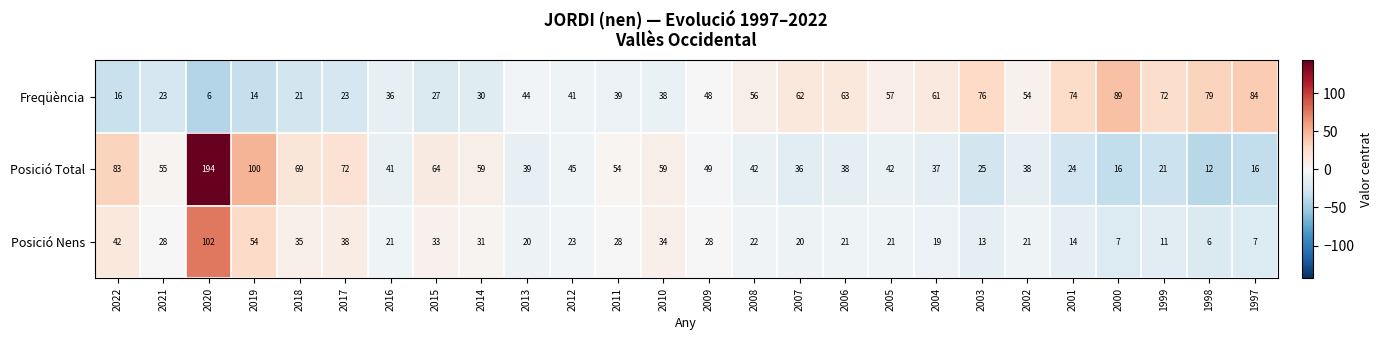

Count the number of data series in this chart.

3